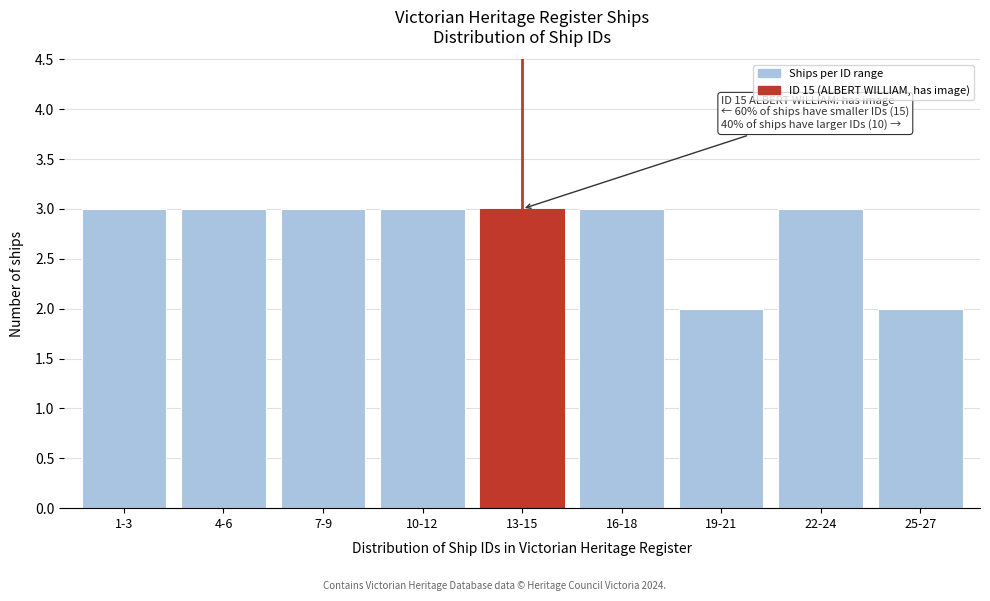

Reading right to left, transcribe all the data shown in this chart.

2	3	2	3	3	3	3	3	3